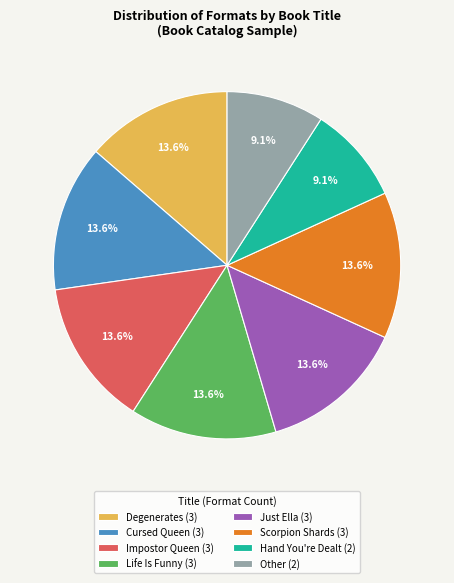

To the nearest percent, what portion does Cursed Queen represent?

14%